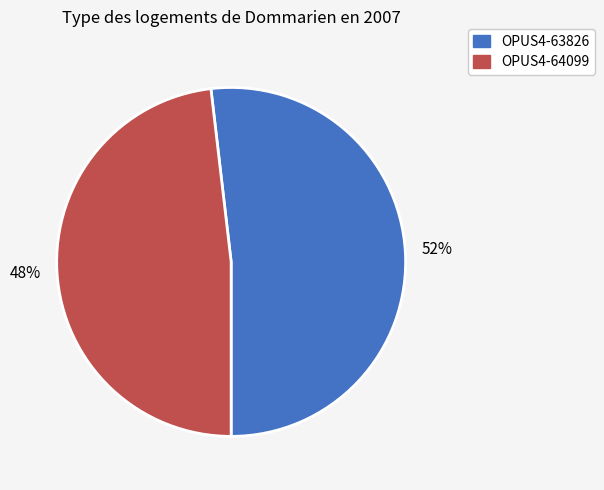

What is the smallest slice in the pie chart?

OPUS4-64099